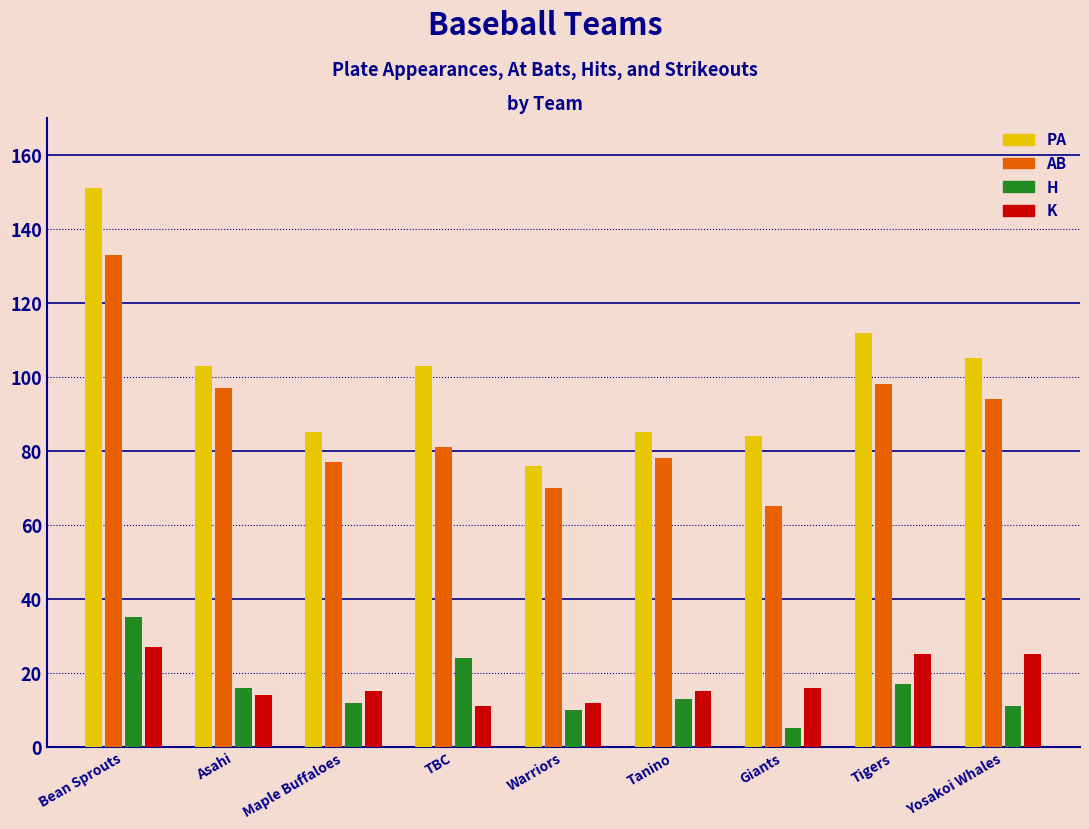

The value of H at Giants is 5. True or false?

True